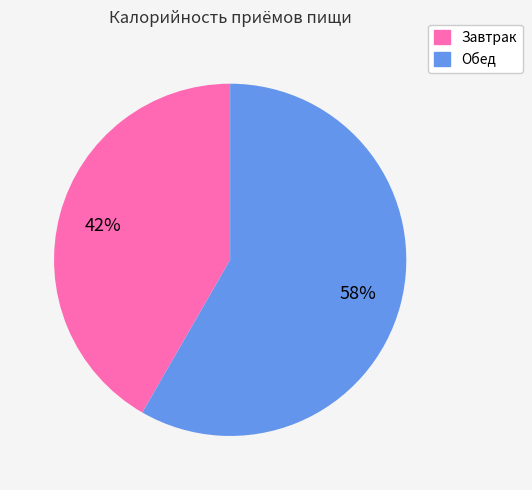

Rank the categories by value from highest to lowest.

Обед, Завтрак